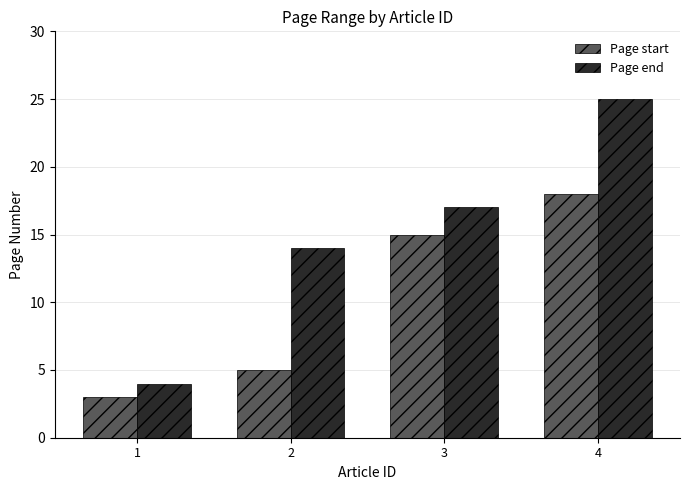

What value does the Page start series have at 4?

18